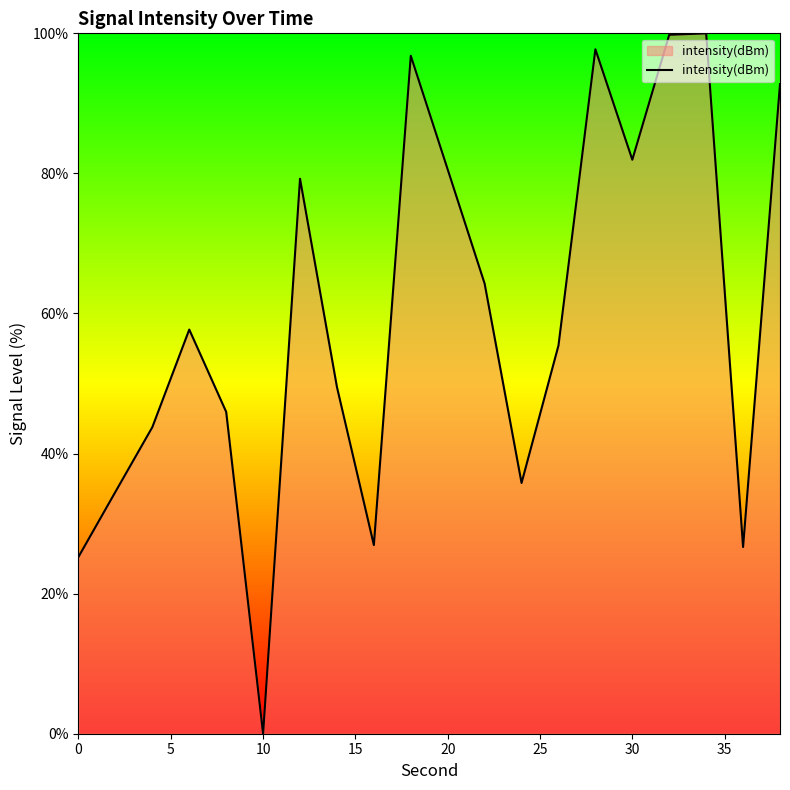

What is the maximum value shown in the chart?

100.0